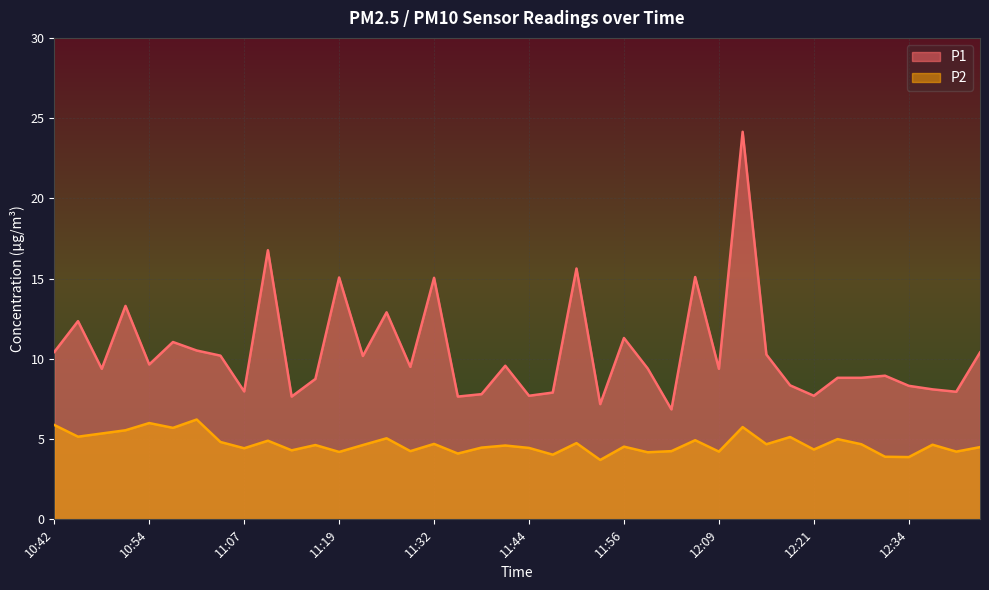

What position from the right is 12:06?

13